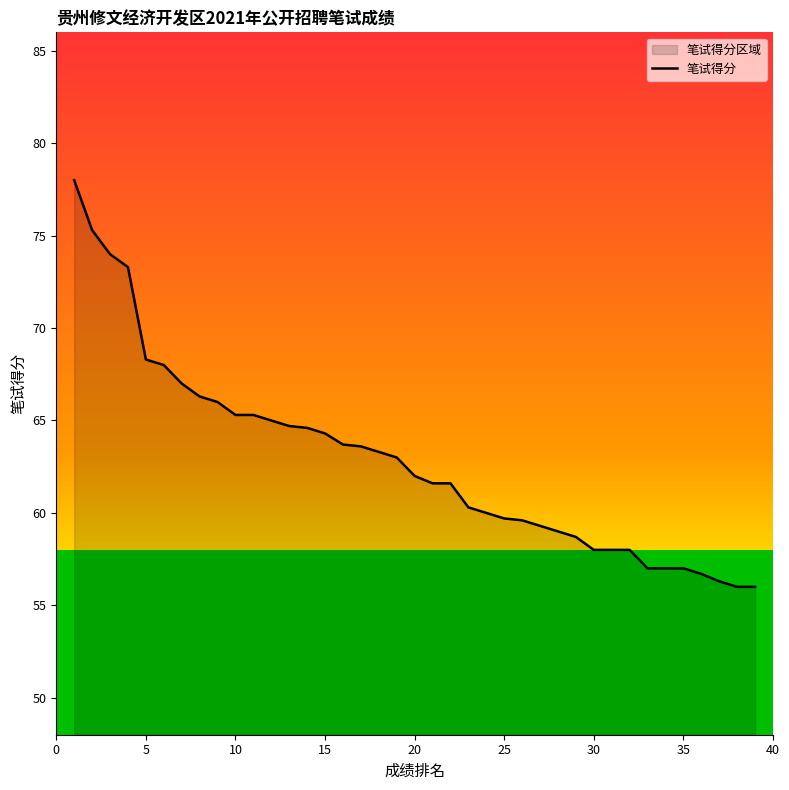

Reading left to right, extract all data points from this chart.

78.0	75.3	74.0	73.3	68.3	68.0	67.0	66.3	66.0	65.3	65.3	65.0	64.7	64.6	64.3	63.7	63.6	63.3	63.0	62.0	61.6	61.6	60.3	60.0	59.7	59.6	59.3	59.0	58.7	58.0	58.0	58.0	57.0	57.0	57.0	56.7	56.3	56.0	56.0